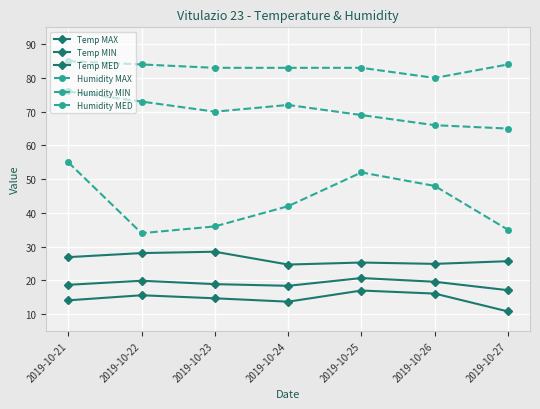

Read the Temp MAX value at 2019-10-22.

28.1